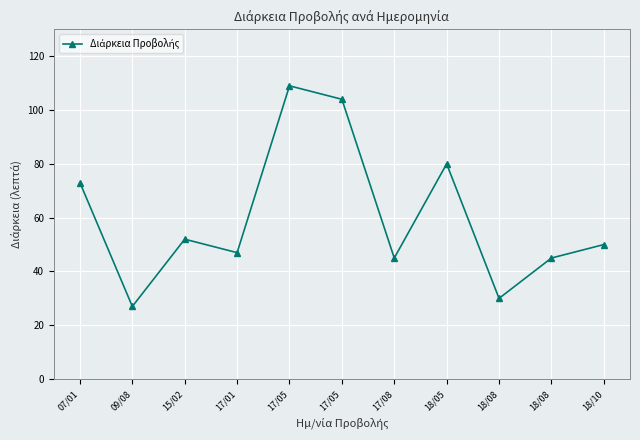

What is the difference between the values at 17/08 and 15/02?

7